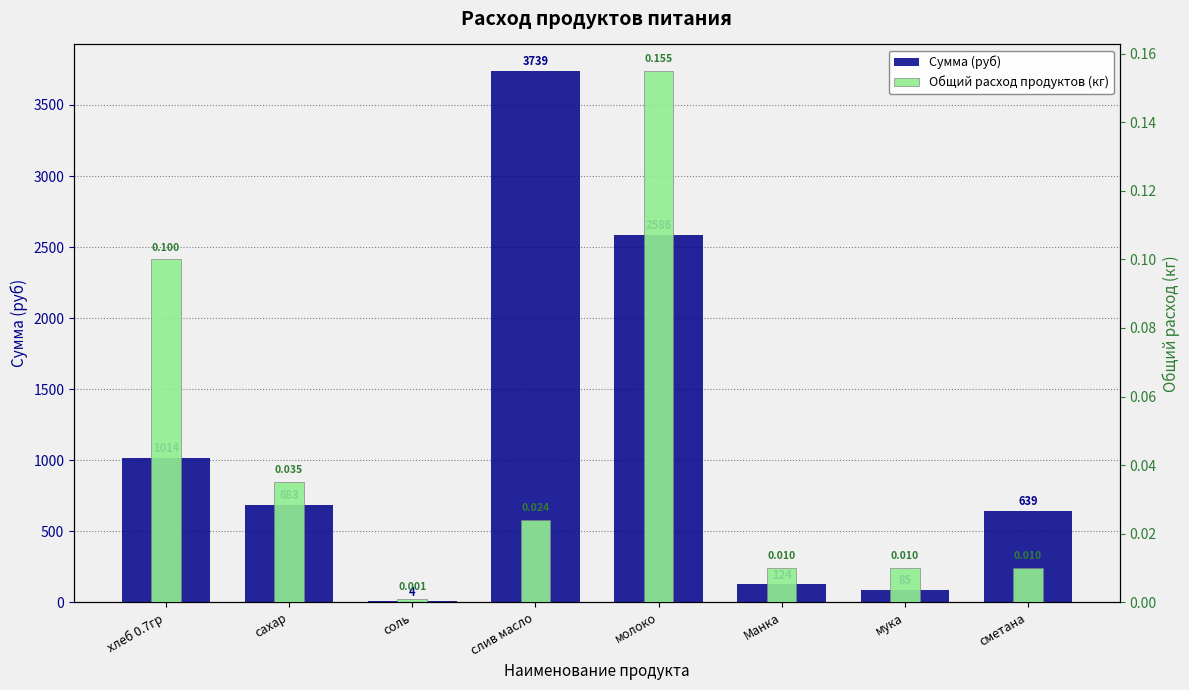

What is the value of the Сумма (руб) bar at the 4th from the left?

3739.3